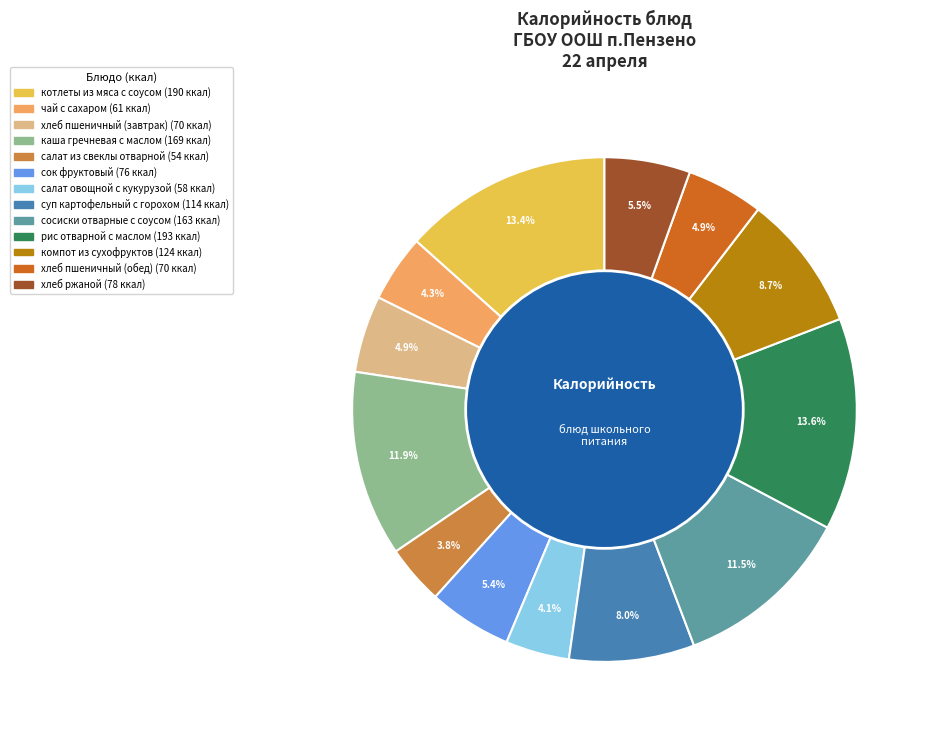

Does салат из свеклы отварной represent more than half of the total?

No